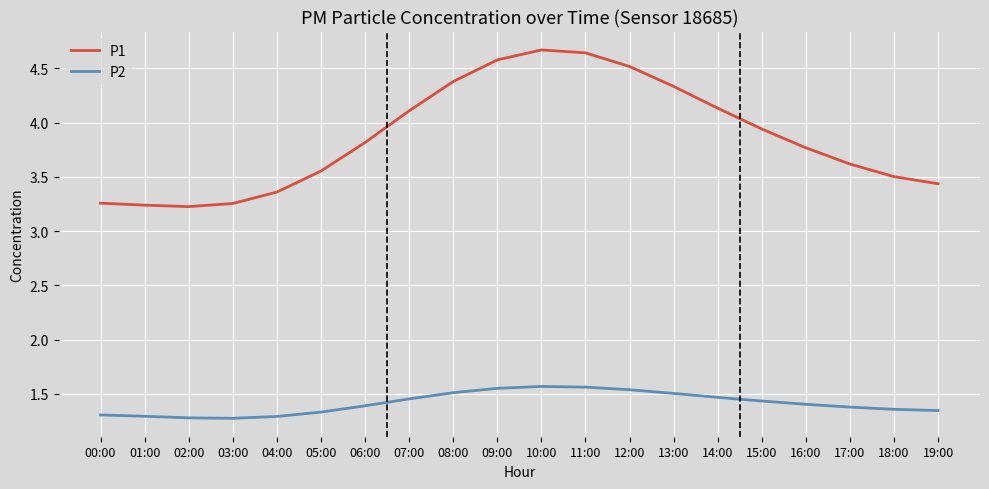

What position from the right is 16:00?

4